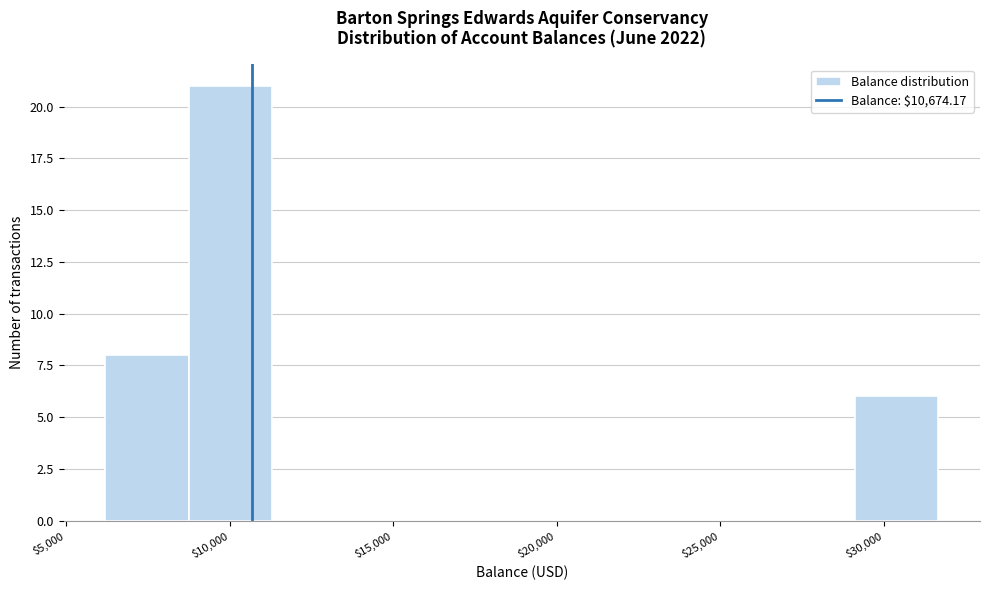

Reading left to right, transcribe this chart: for each bar, give the range it covers on the x-axis and its height. Neither the bar edges nor the heights are printed on the chart, so give them approximately, as read against the axes.

6000 to 8500: 8
8500 to 11500: 21
11500 to 14000: 0
14000 to 16500: 0
16500 to 19000: 0
19000 to 21500: 0
21500 to 24000: 0
24000 to 26500: 0
26500 to 29000: 0
29000 to 31500: 6